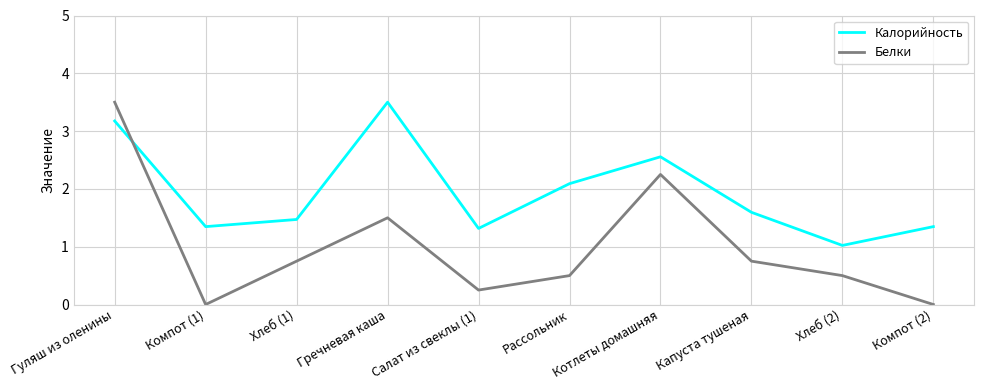

Where is the first local minimum for Калорийность?

Компот (1)